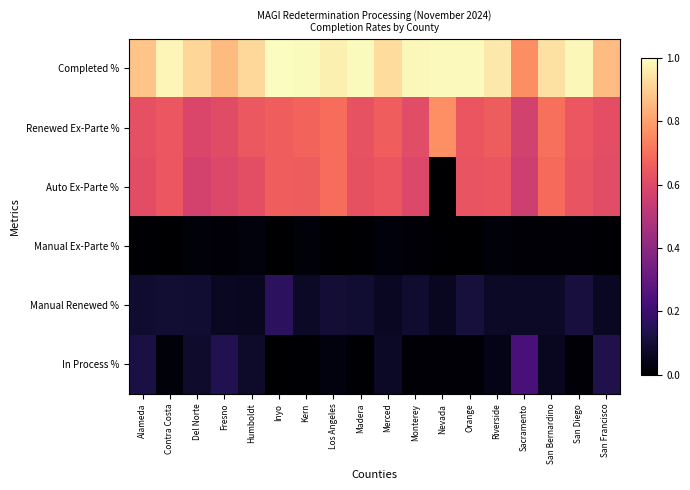

List the series in order of their peak value, lowest first.

Manual Ex-Parte %, Manual Renewed %, In Process %, Auto Ex-Parte %, Renewed Ex-Parte %, Completed %